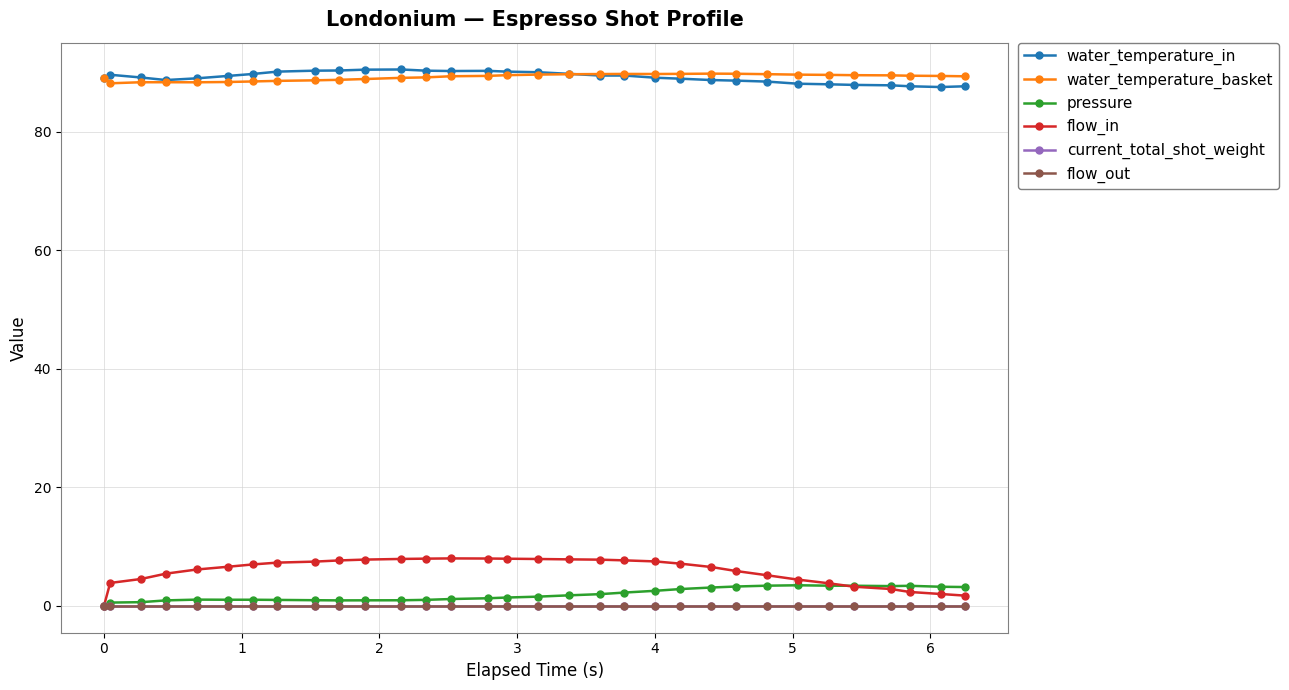

True or false: water_temperature_basket and flow_in intersect in this chart.

False